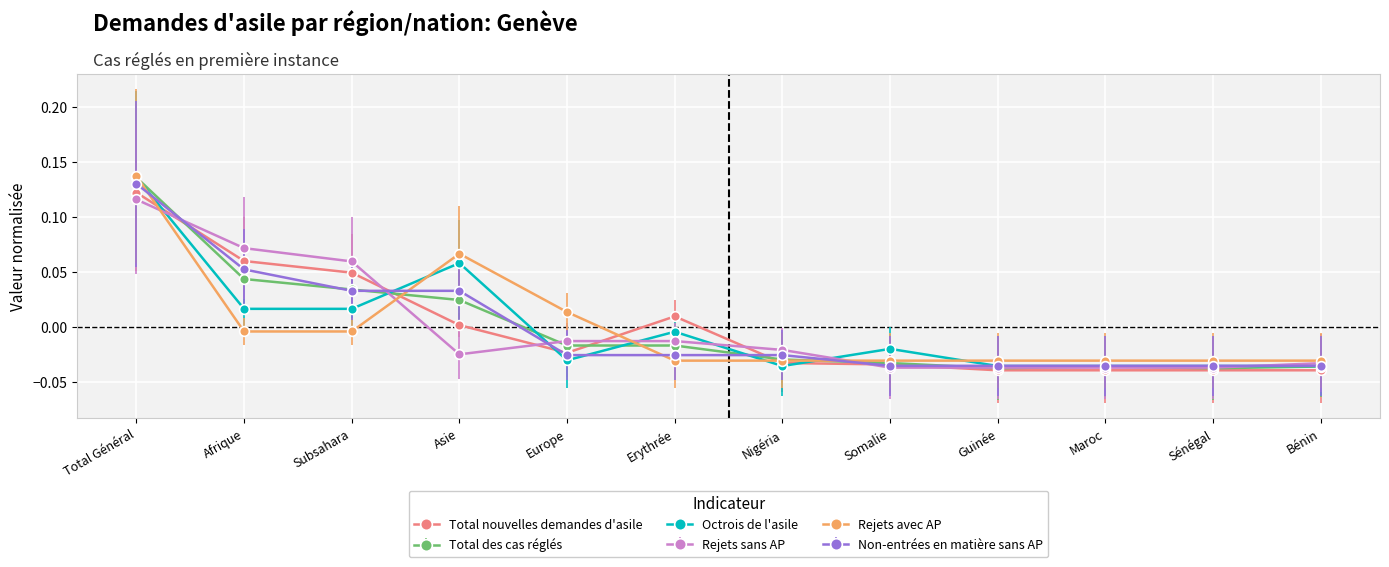

Which category has the highest value in the Total des cas réglés series?

Total Général